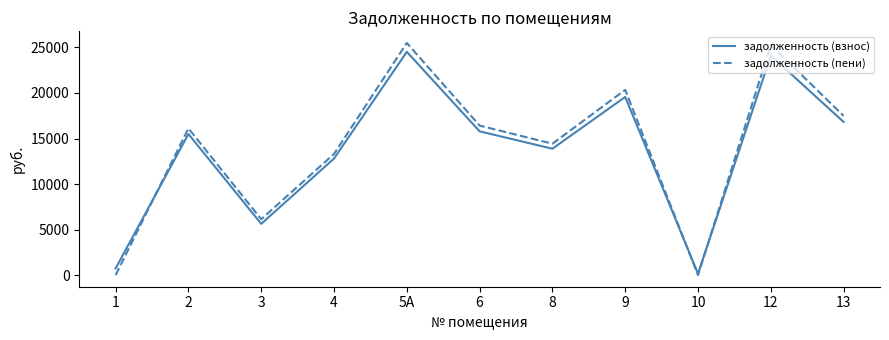

Rank the series at 5А from highest to lowest value.

задолженность (пени), задолженность (взнос)